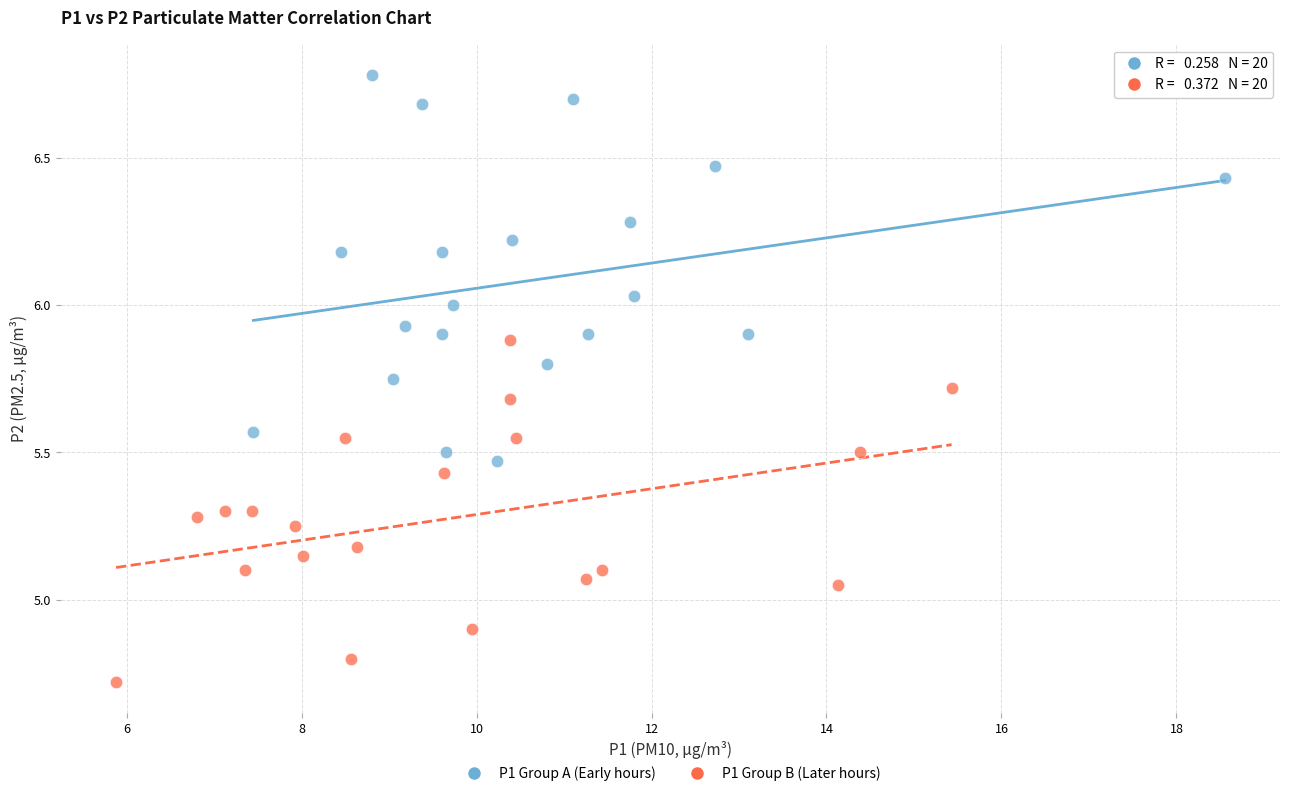

Which series reaches the minimum Y coordinate?

P1 Group B (Later hours)